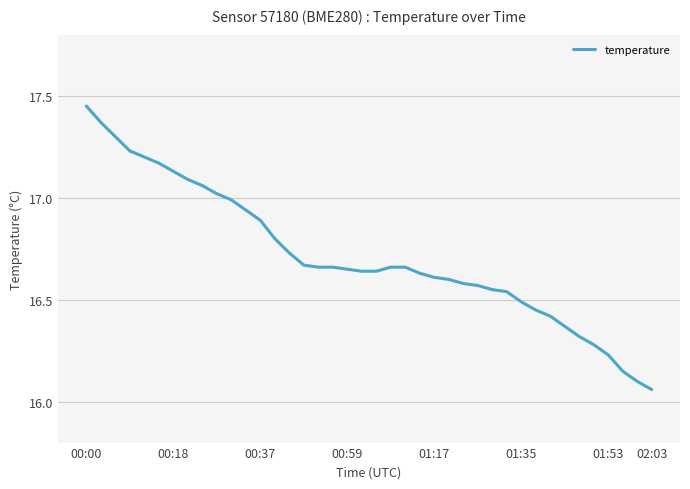

How many series are shown in this chart?

1